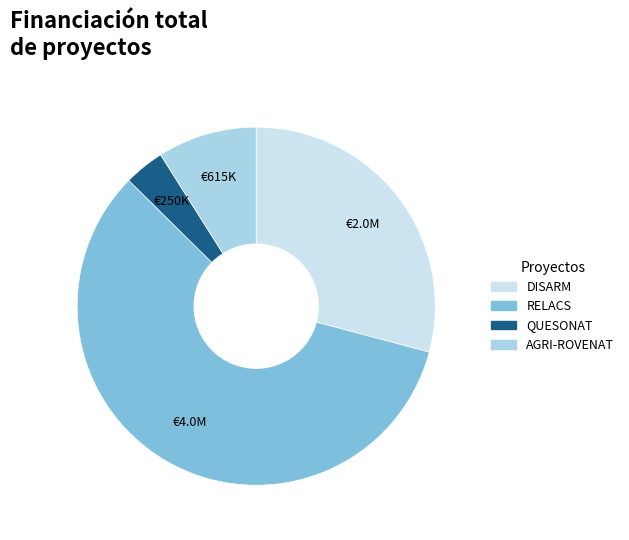

How many segments does this pie chart have?

4